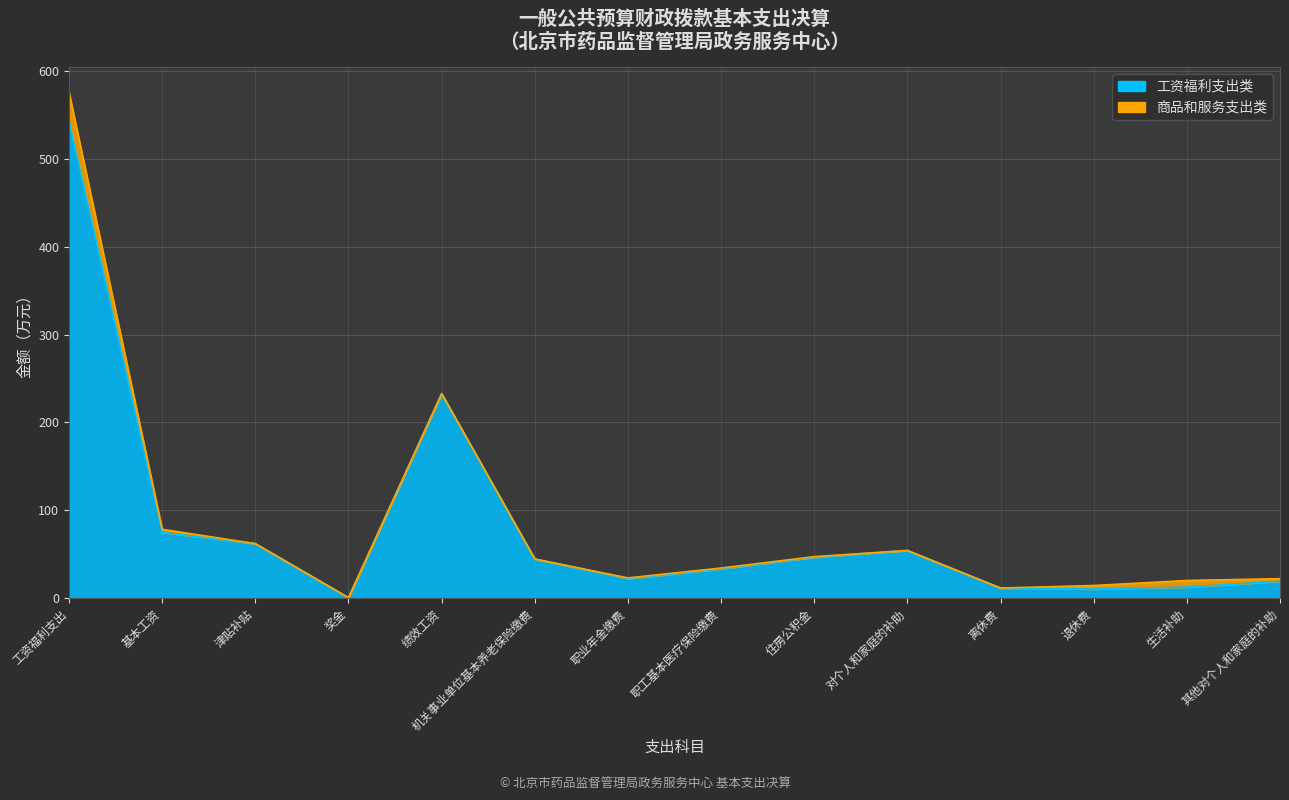

Rank the categories by value from highest to lowest.

工资福利支出, 绩效工资, 基本工资, 津贴补贴, 对个人和家庭的补助, 住房公积金, 机关事业单位基本养老保险缴费, 职工基本医疗保险缴费, 职业年金缴费, 其他对个人和家庭的补助, 生活补助, 离休费, 退休费, 奖金